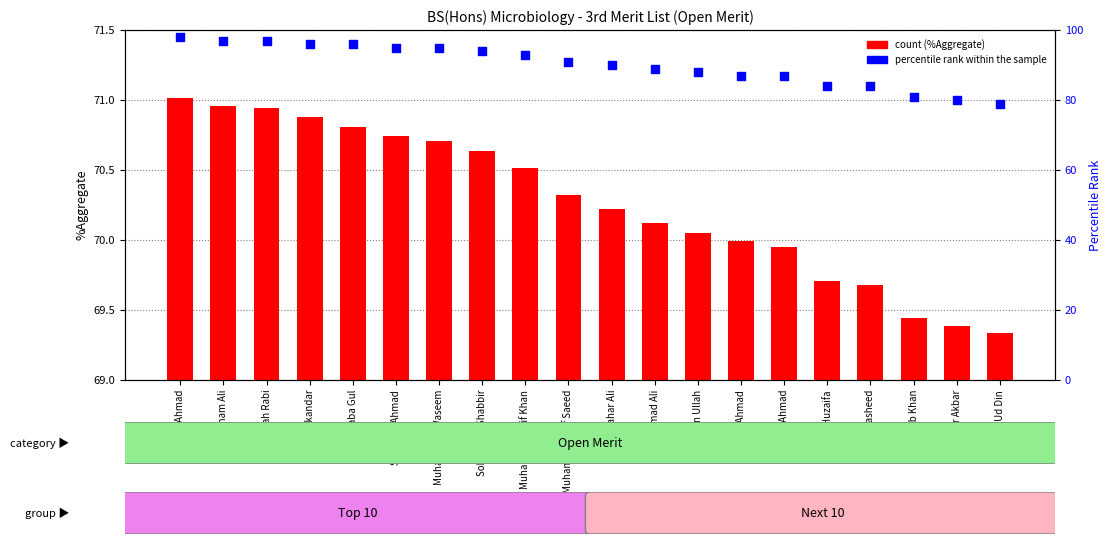

Which series has the largest Y range (max minus min)?

percentile rank within the sample